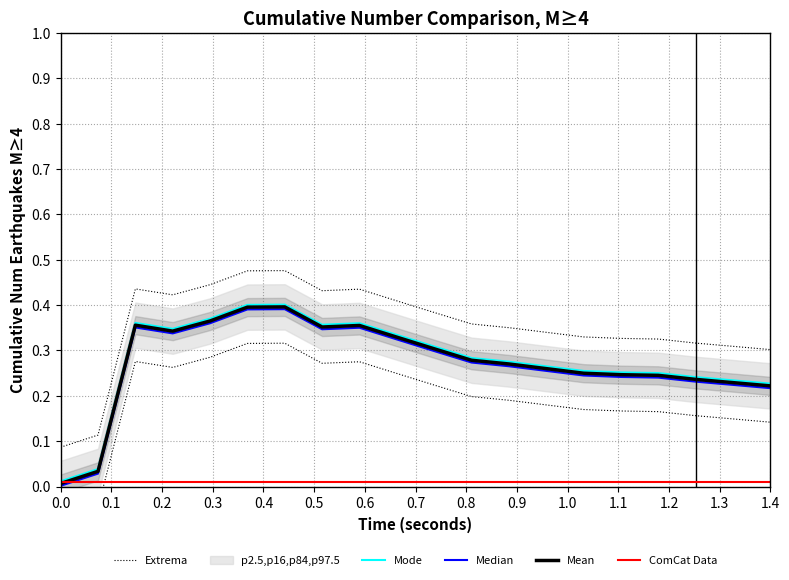

Between 1.2 and 0.7, which is larger?

0.7